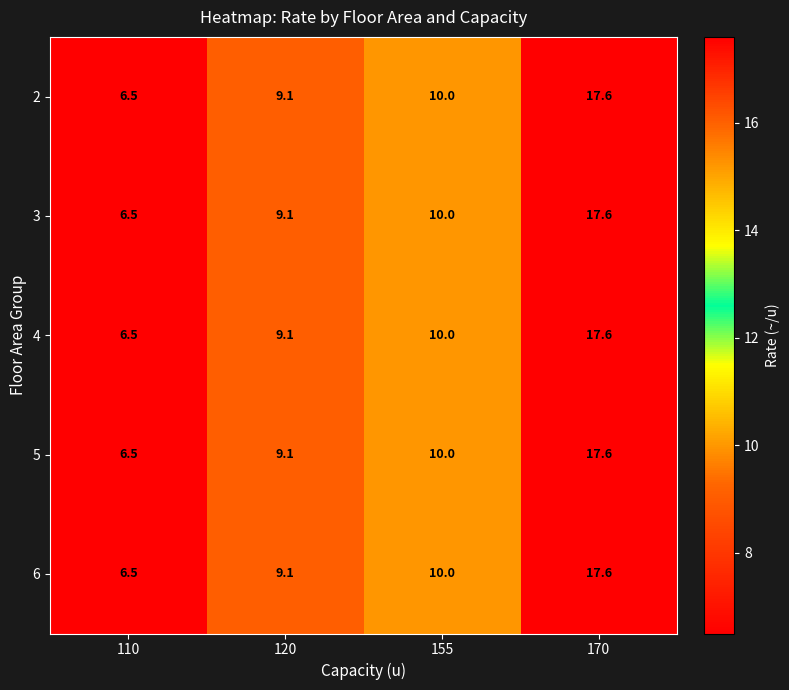

Where is 6 nearest to the value 12?

155